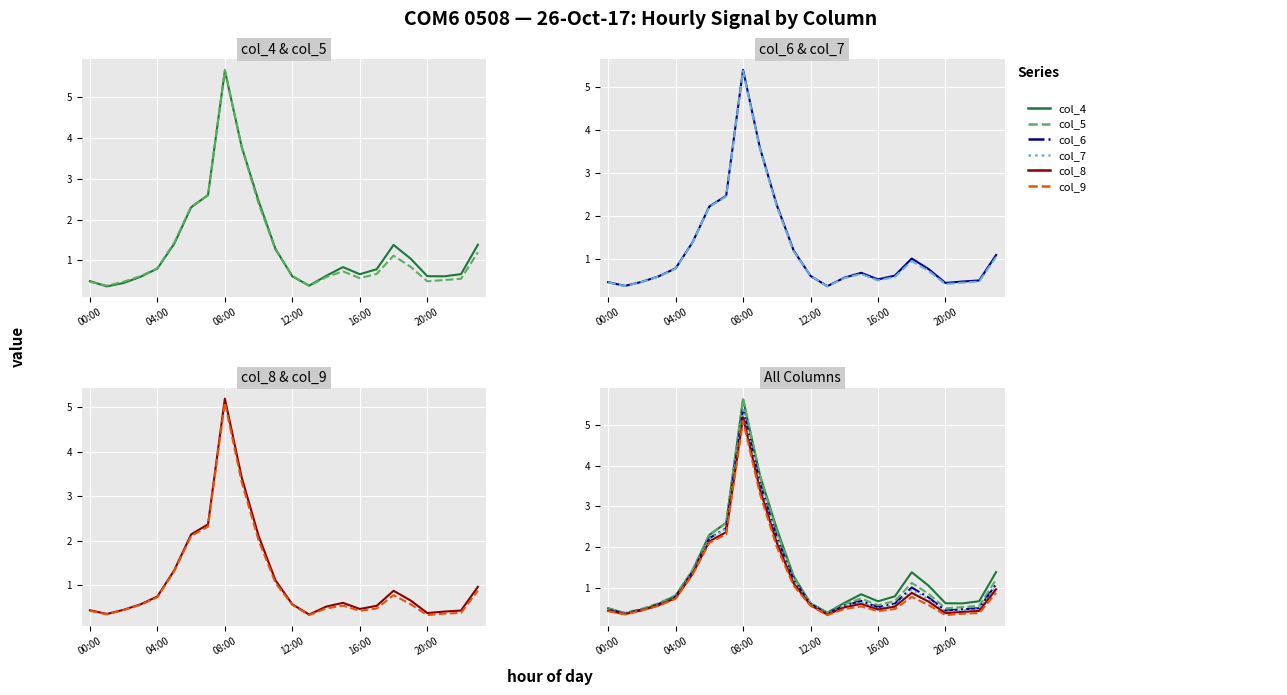

What is the average value of the col_5 series?

1.3